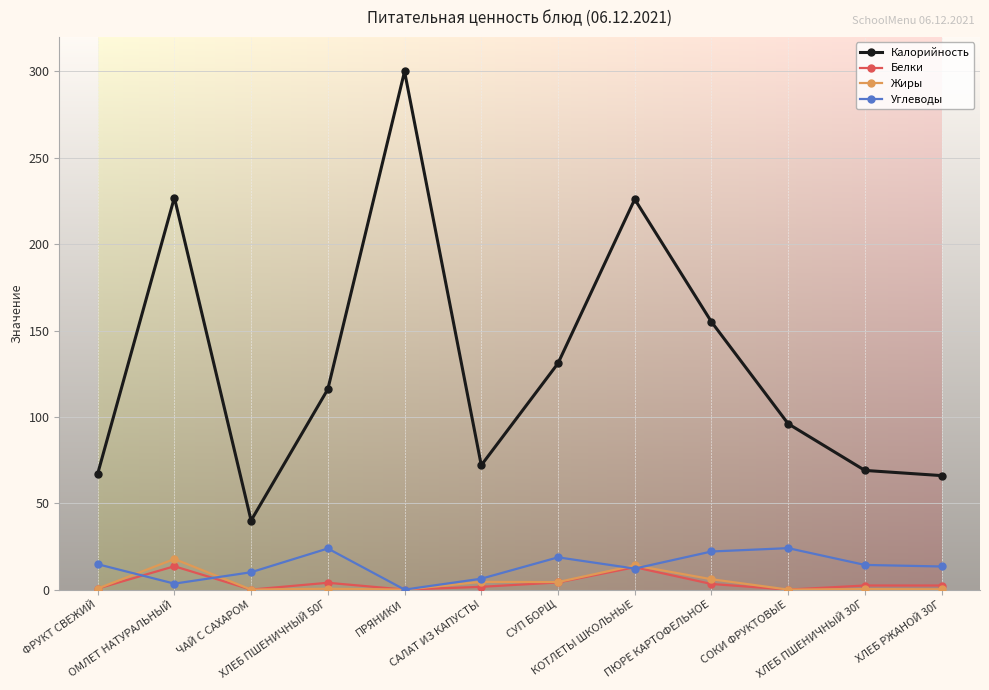

What is the sum of all Жиры values?

48.1